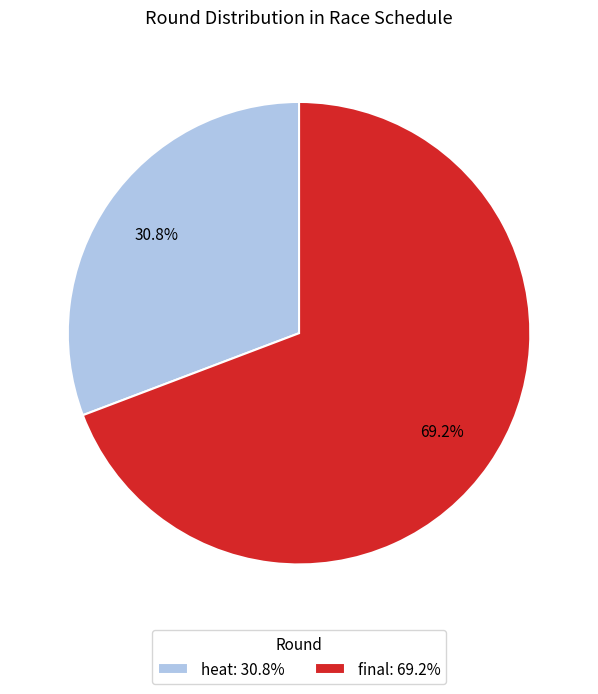

The final slice represents 69% of the pie. True or false?

True